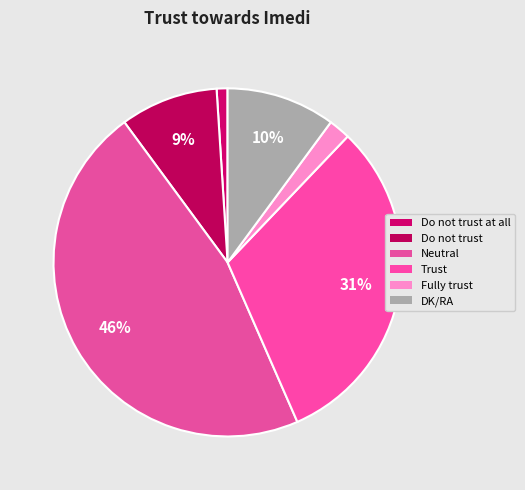

How many slices are in this pie chart?

6